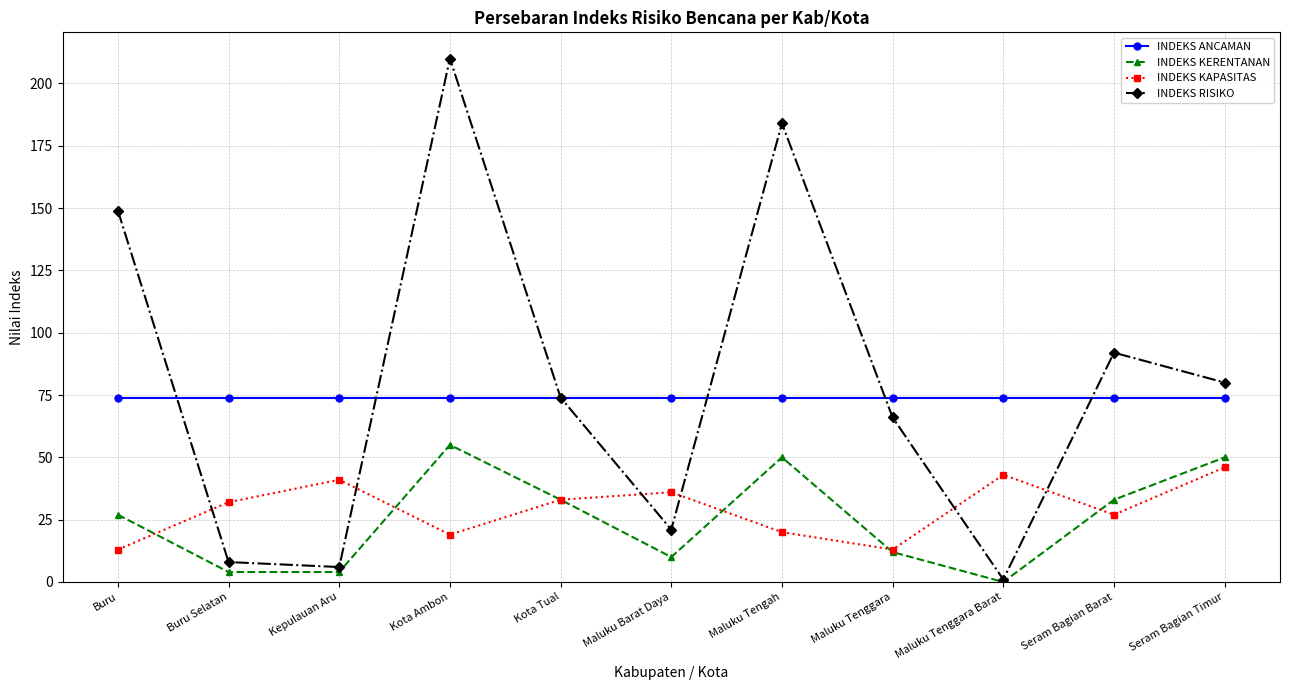

Does the chart display data point markers on the line(s)?

Yes